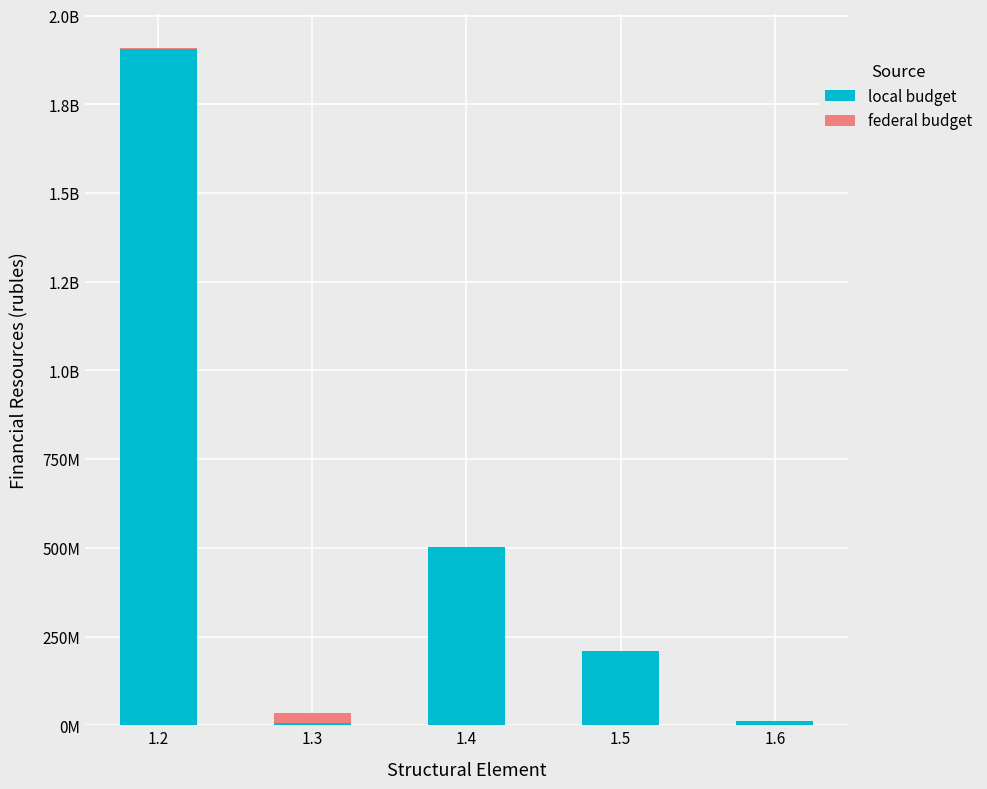

What are all the series names shown in the legend?

local budget, federal budget